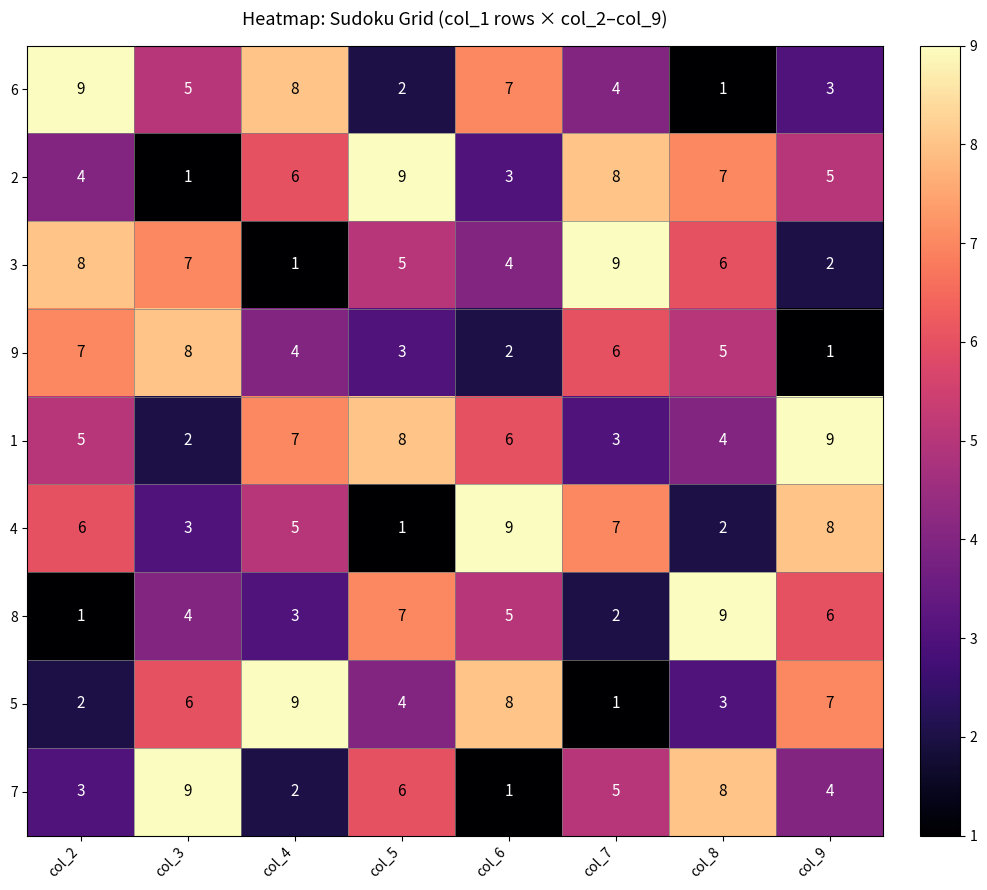

Between col_2 and col_3, which series saw the biggest shift?

7